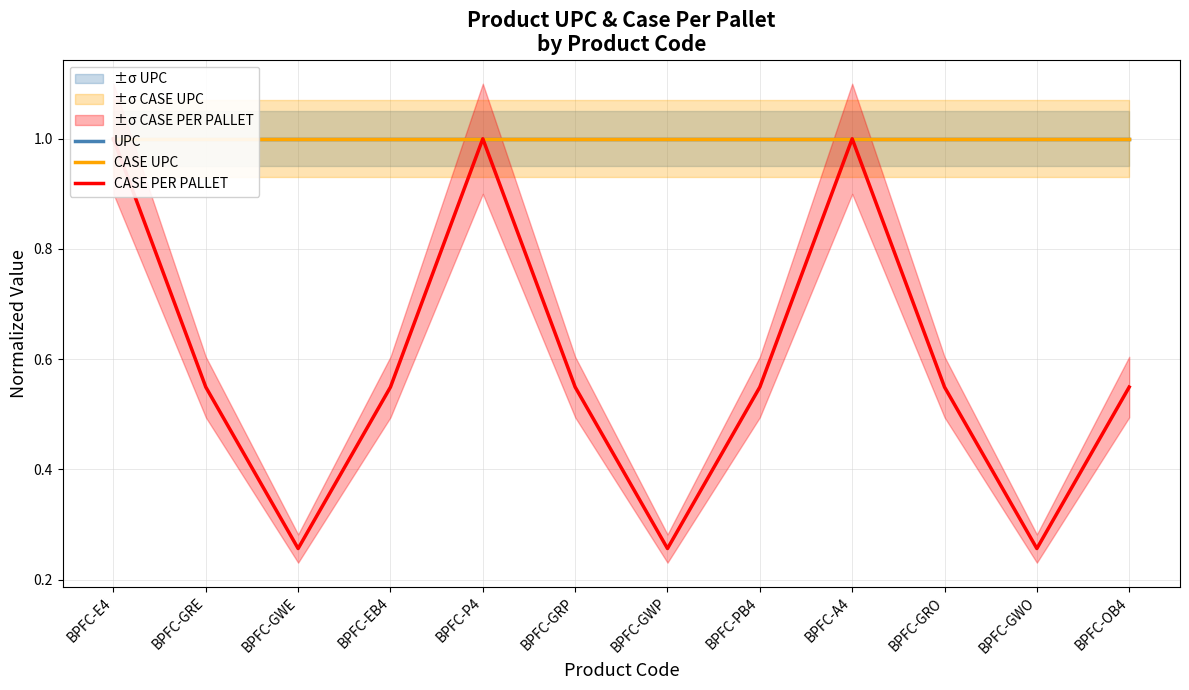

What is the maximum value for CASE PER PALLET?

1.0